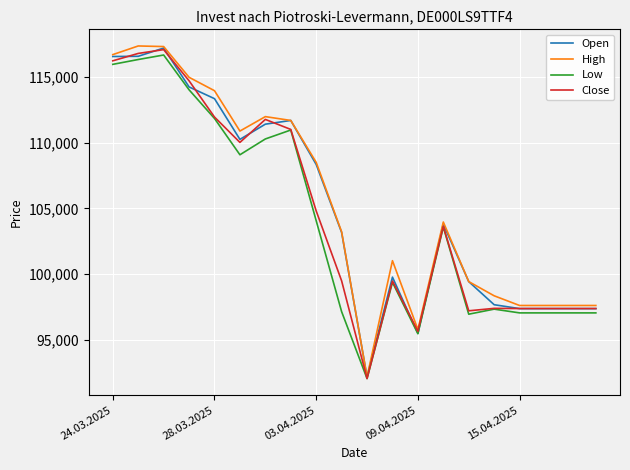

Which series has the largest range (max minus min)?

High